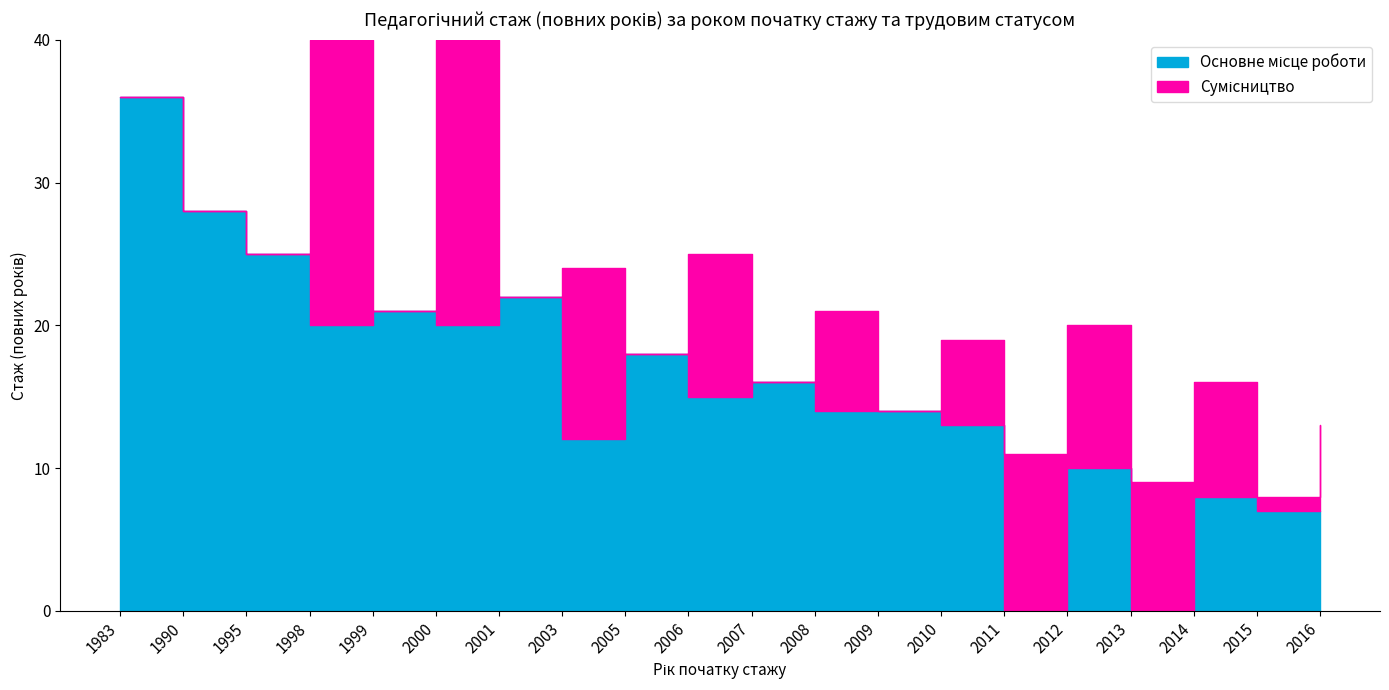

The value of Основне місце роботи at 2014 is 11. True or false?

False